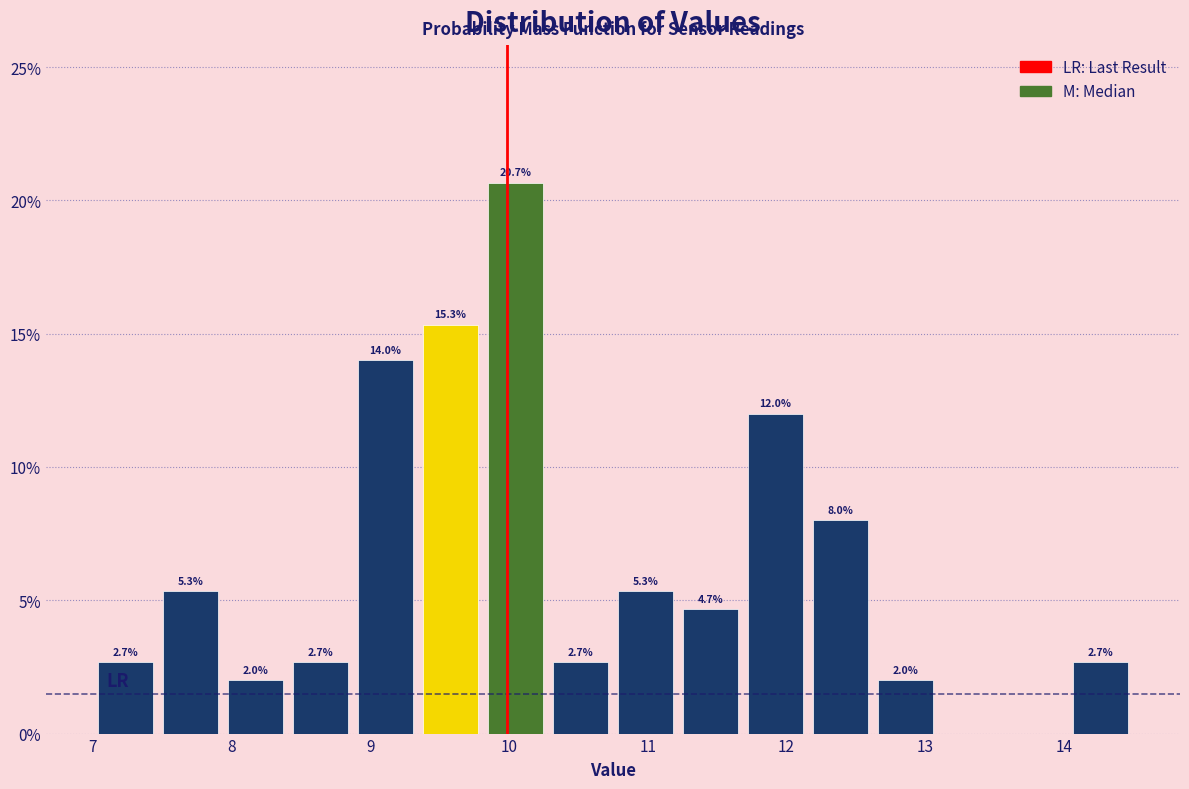

Which range on the x-axis has the tallest bar?

9.8 to 10.3